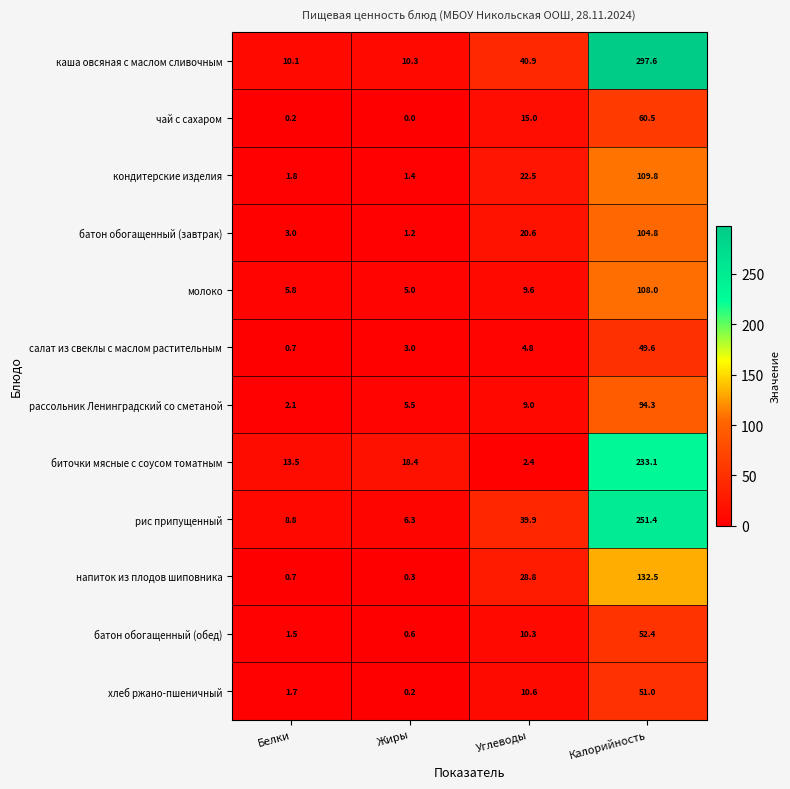

The value of каша овсяная с маслом сливочным at Белки is 16.3. True or false?

False